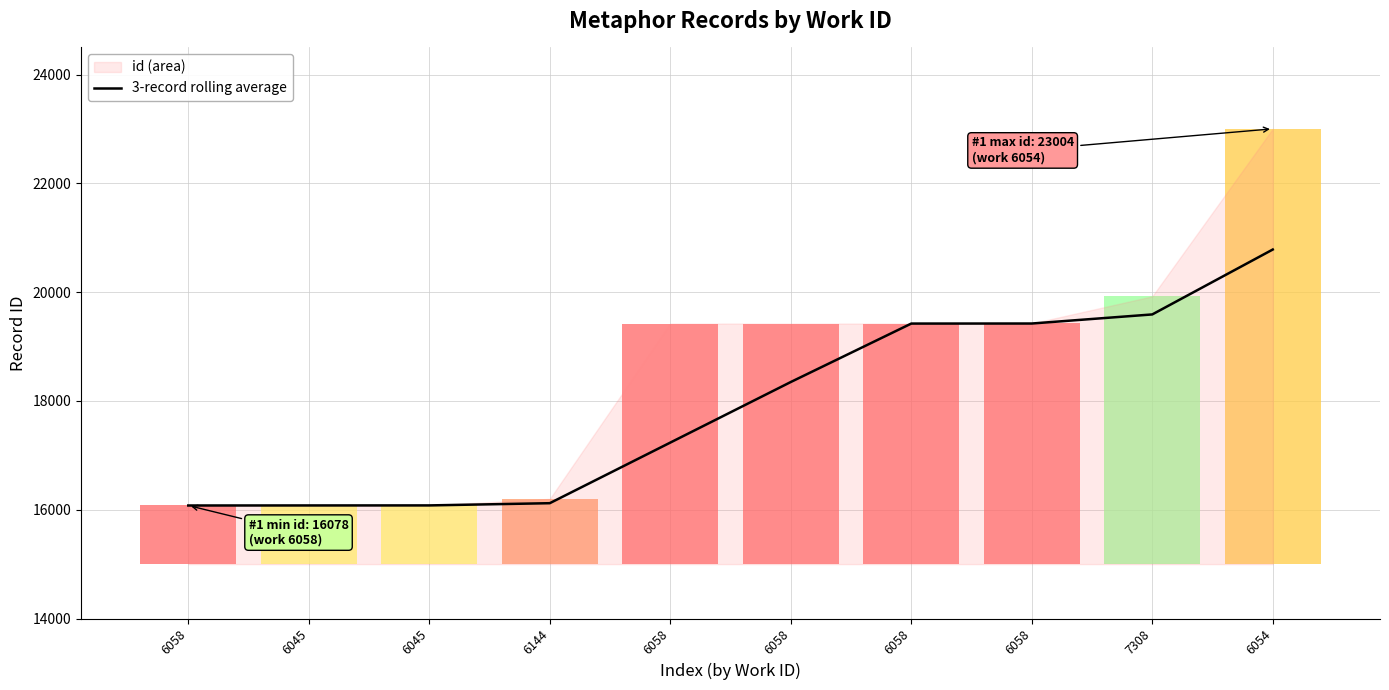

What is the label of the 10th point from the left?

6054